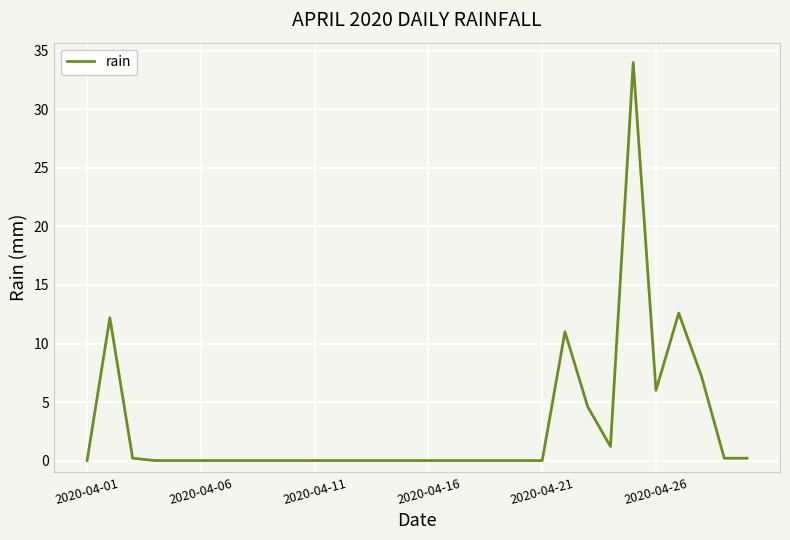

What is the maximum value shown in the chart?

34.0